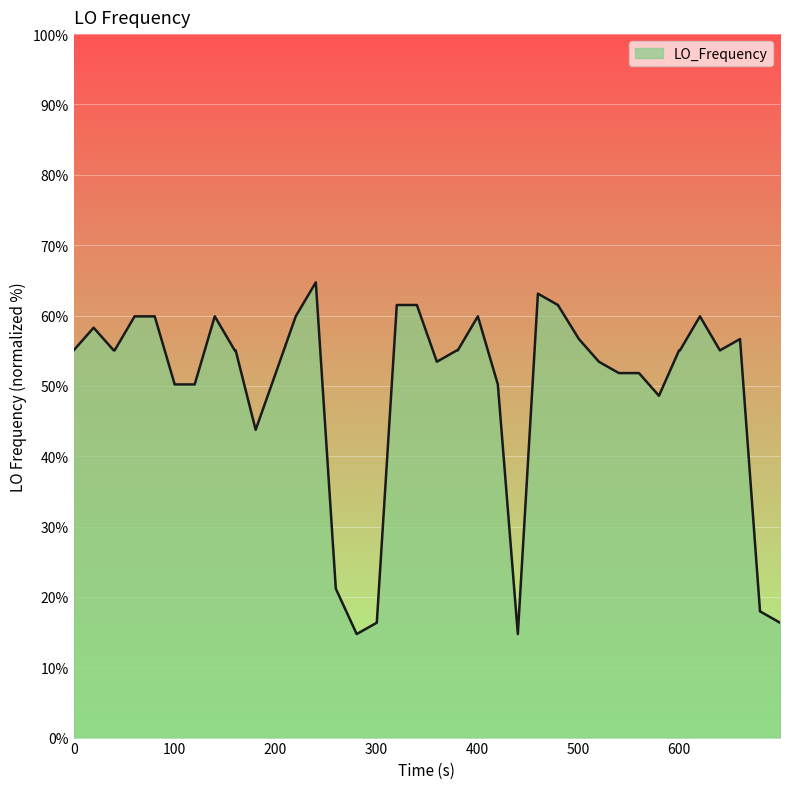

What is the maximum value shown in the chart?

64.7